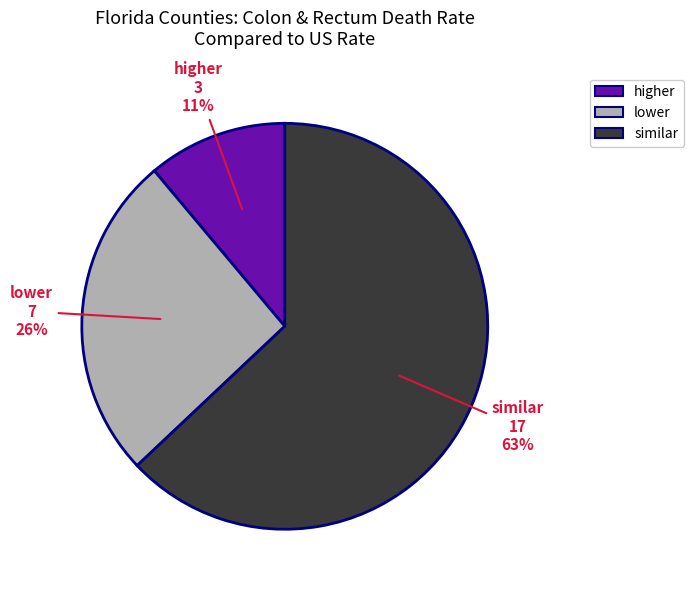

Is it true that similar is 67% of the pie?

False